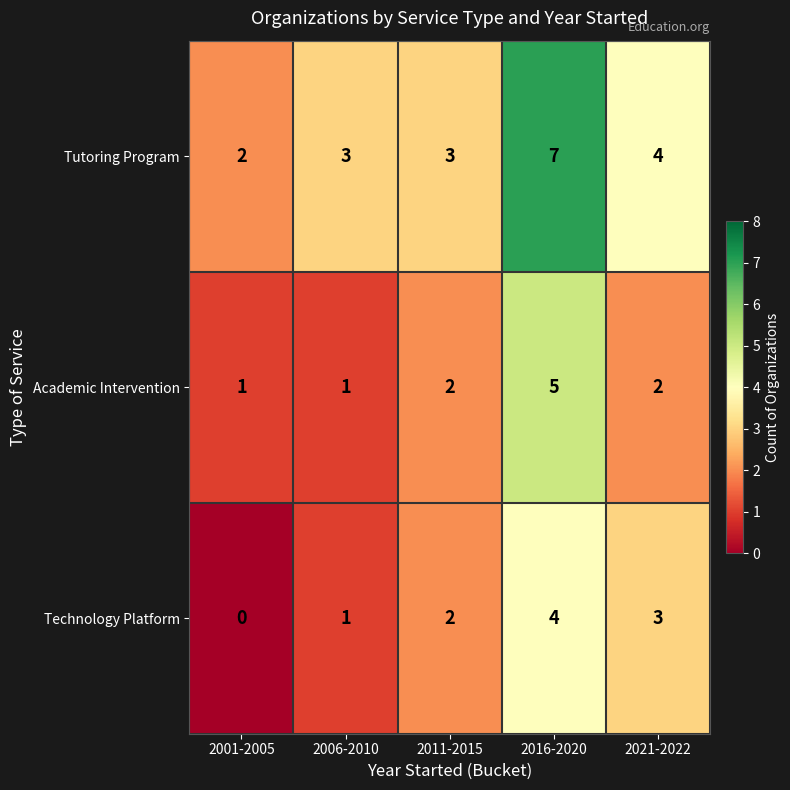

At 2016-2020, list the series in order from smallest to largest.

Technology Platform, Academic Intervention, Tutoring Program